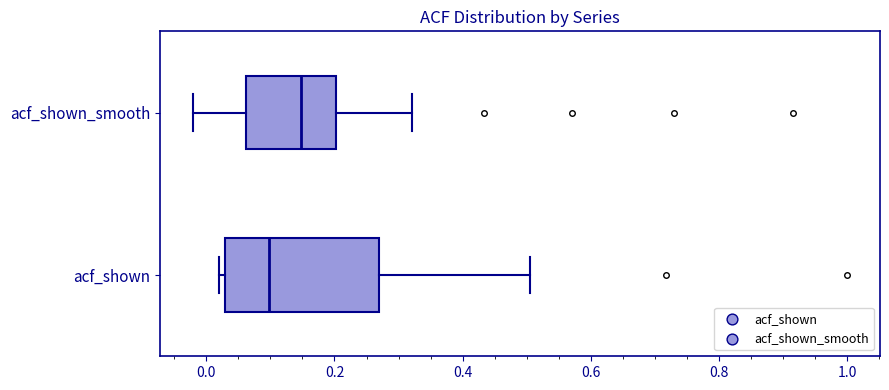

Reading bottom to top, read every box against the x-axis: the position of its median line, the range the box covers, and the ends of its whiskers. The values are not printed on the chart, so give them approximately, as read against the axis.

acf_shown: median 0.10, box 0.02 to 0.26, whiskers 0.02 (just left of the box's left edge) to 0.50
acf_shown_smooth: median 0.14, box 0.06 to 0.20, whiskers -0.02 to 0.32